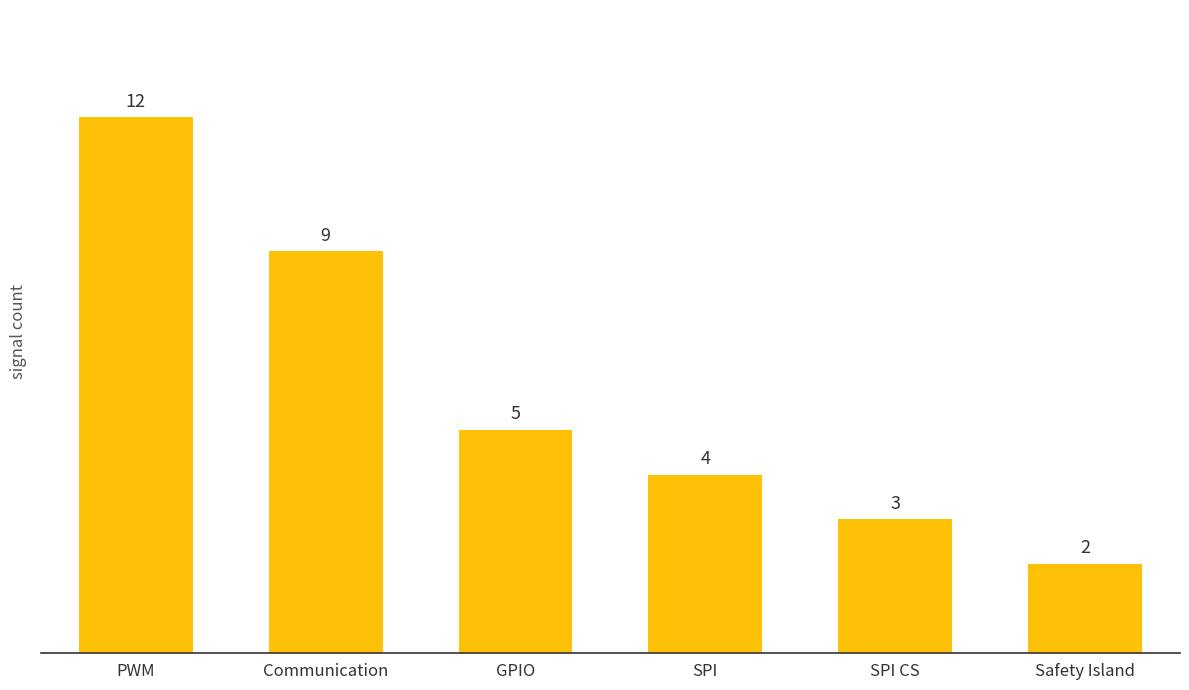

What is the minimum value shown in the chart?

2